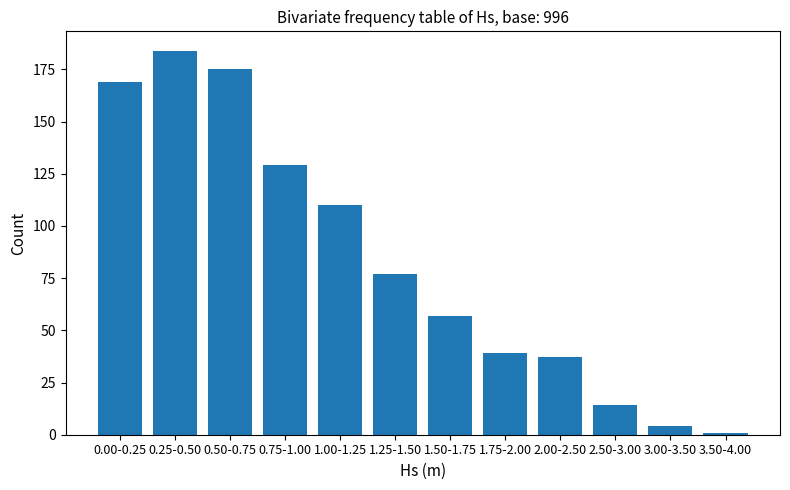

Reading right to left, extract all data points from this chart.

3.50-4.00=1	3.00-3.50=4	2.50-3.00=14	2.00-2.50=37	1.75-2.00=39	1.50-1.75=57	1.25-1.50=77	1.00-1.25=110	0.75-1.00=129	0.50-0.75=175	0.25-0.50=184	0.00-0.25=169